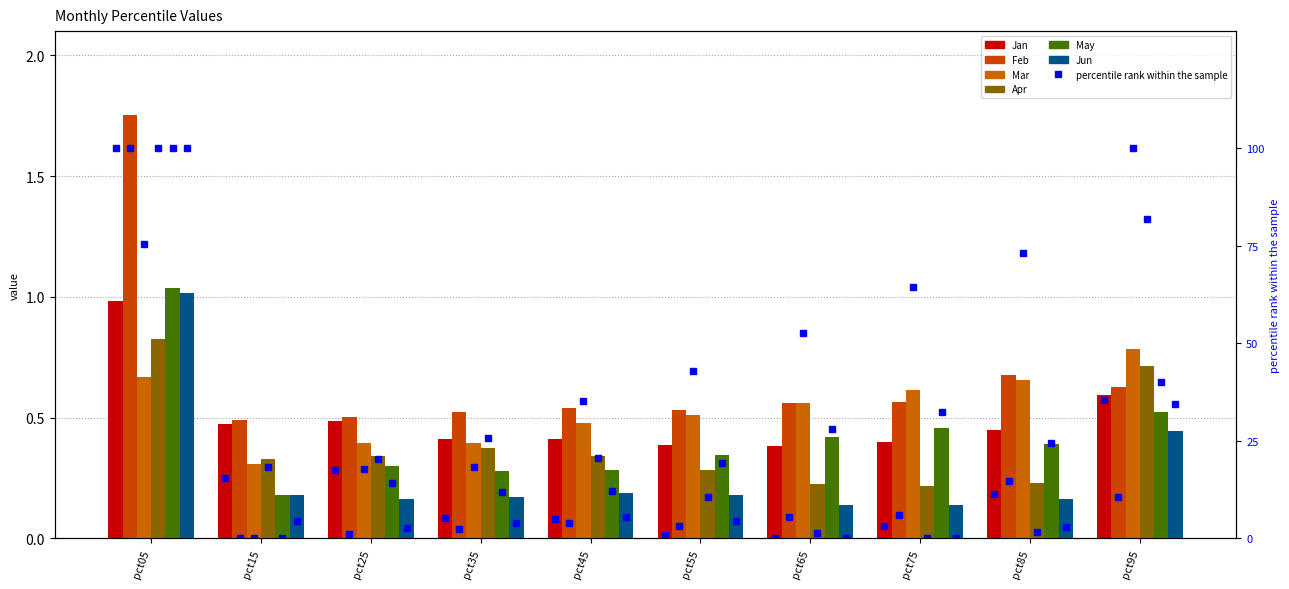

Is the value of Feb at pct35 greater than the value of May at pct45?

Yes